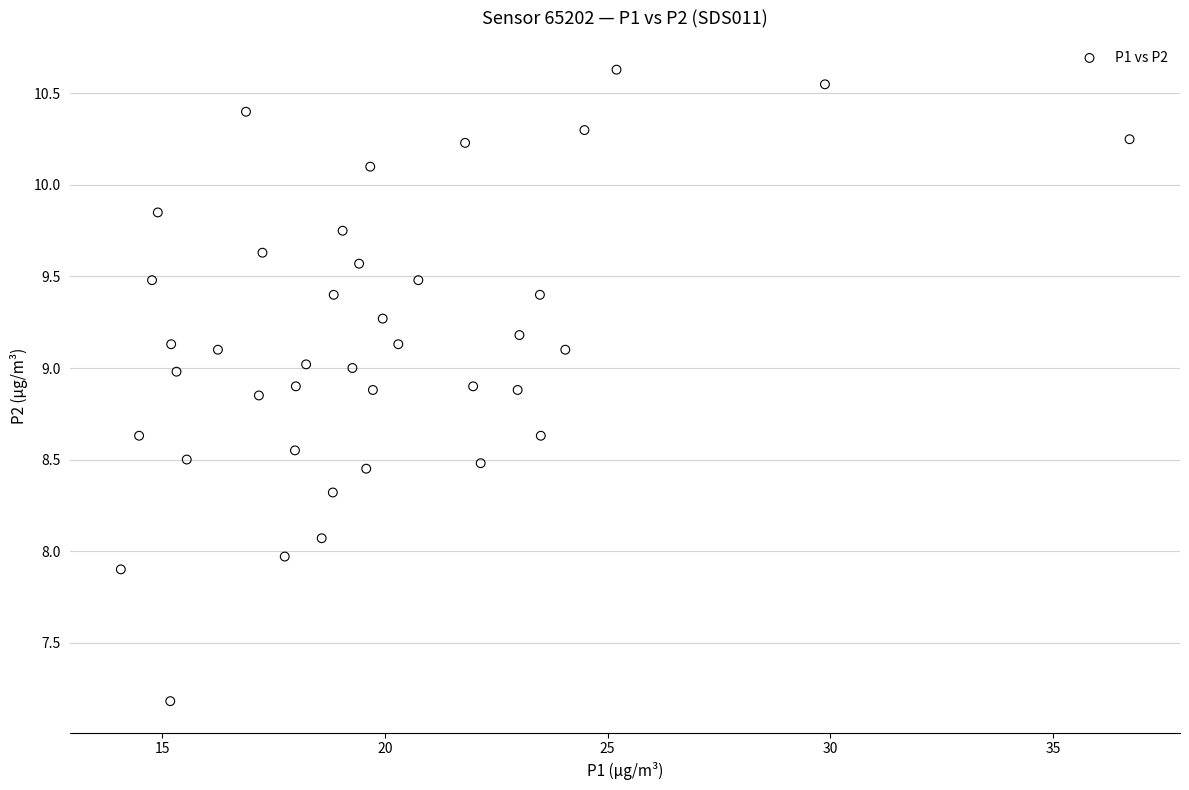

What is the range of X values (max minus min)?

22.6